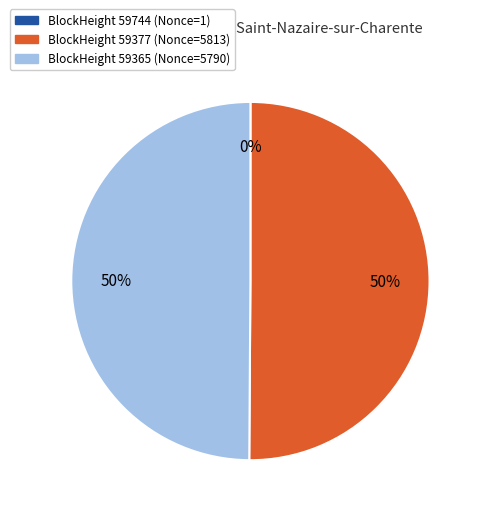

To the nearest percent, what is the average slice percentage?

33%